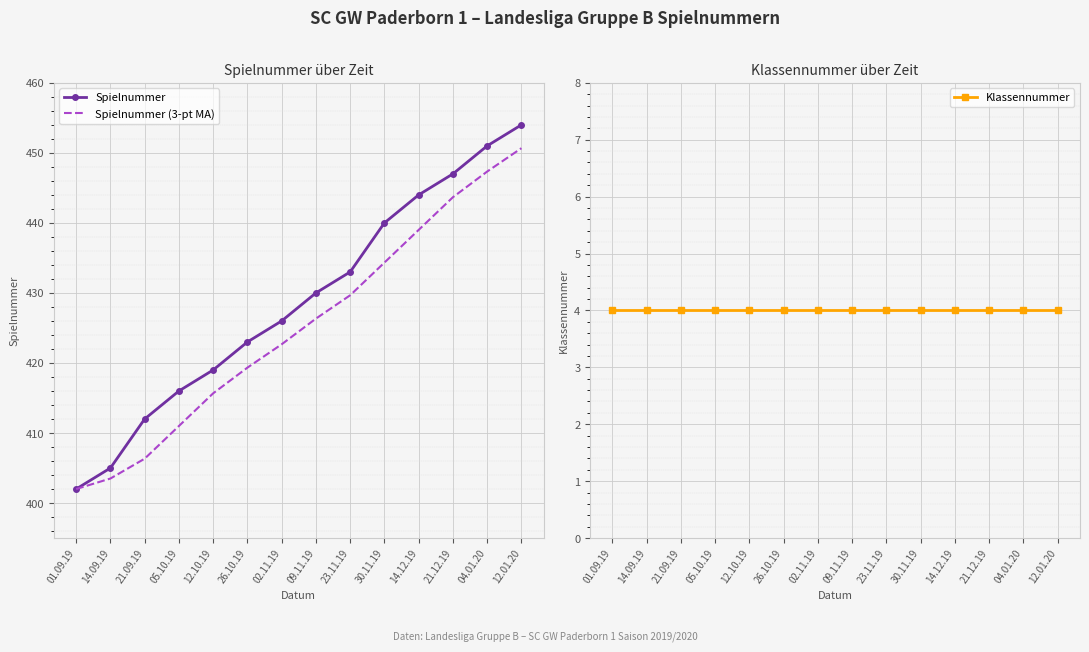

At 23.11.19, list the series in order from largest to smallest.

Spielnummer, Spielnummer (3-pt MA), Klassennummer